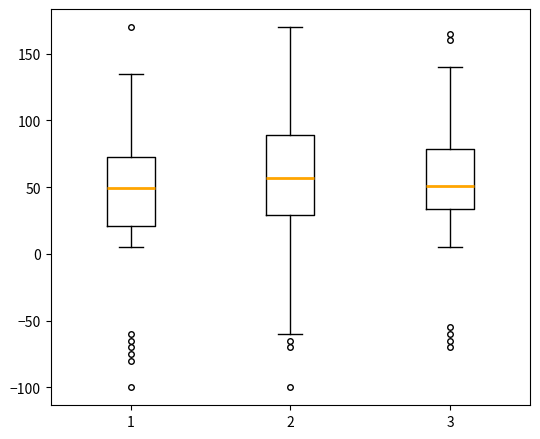

Which box's median line is the highest?

2